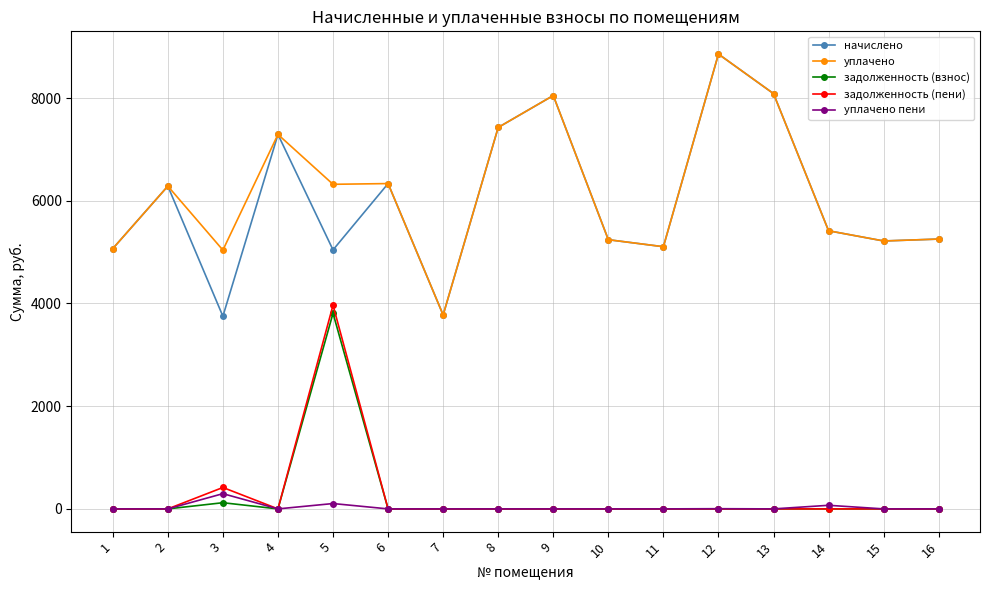

At which category is the sum across all series the highest?

5